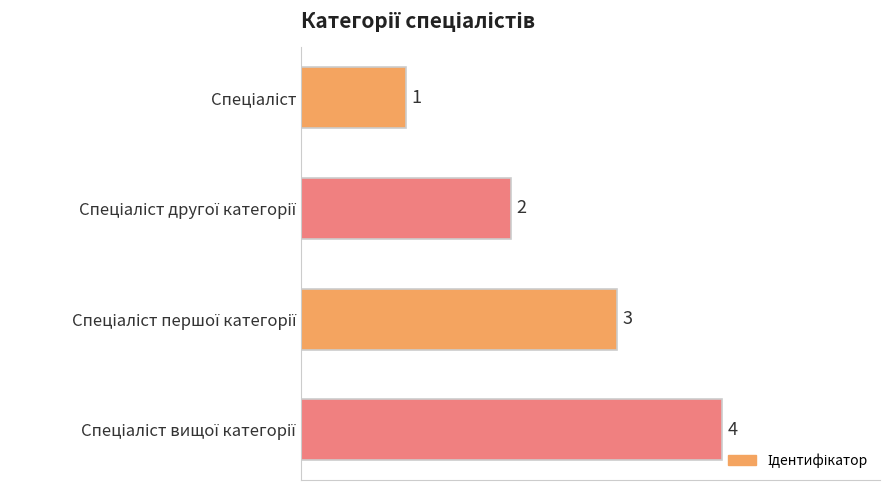

What is the greatest value displayed?

4